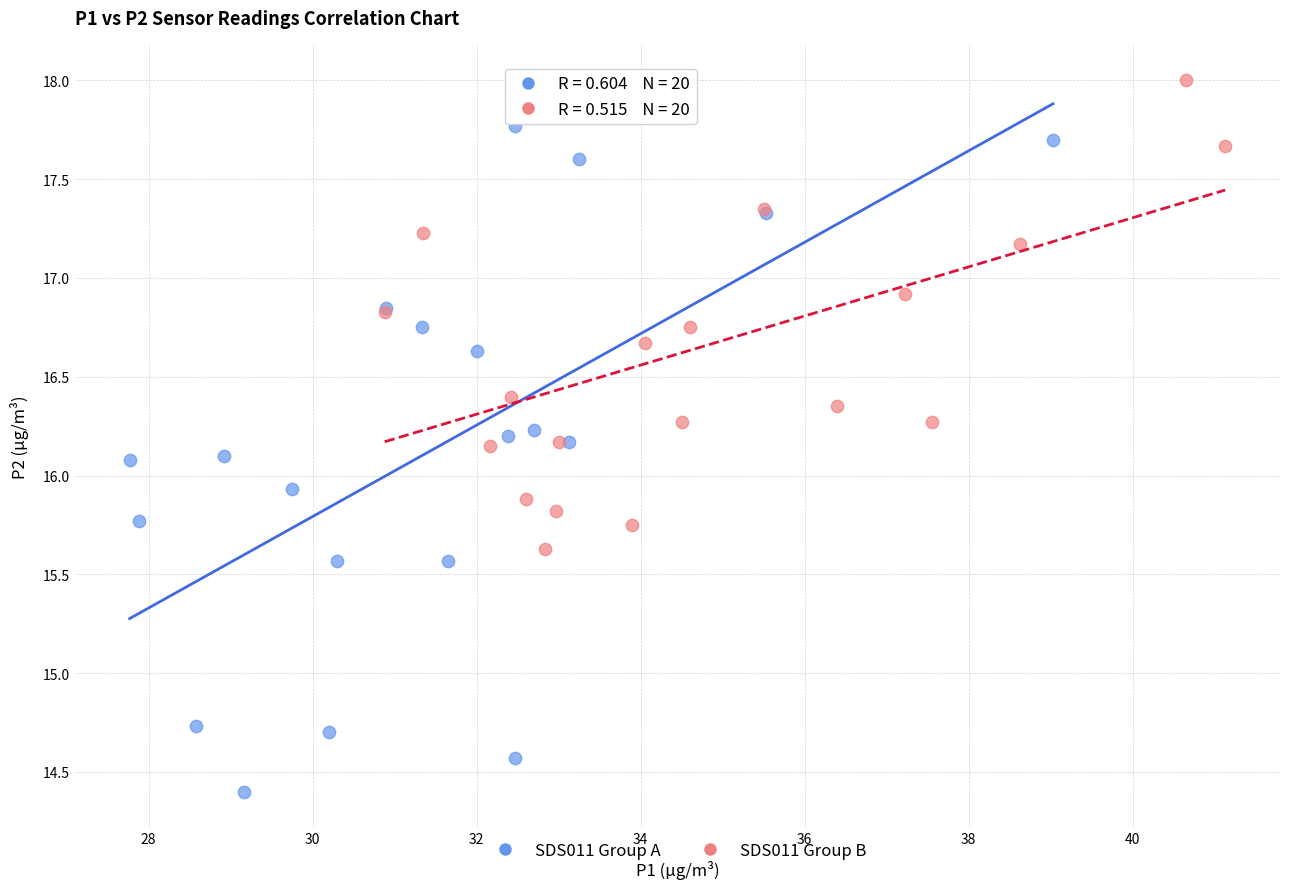

Which series contains the lowest Y value?

SDS011 Group A